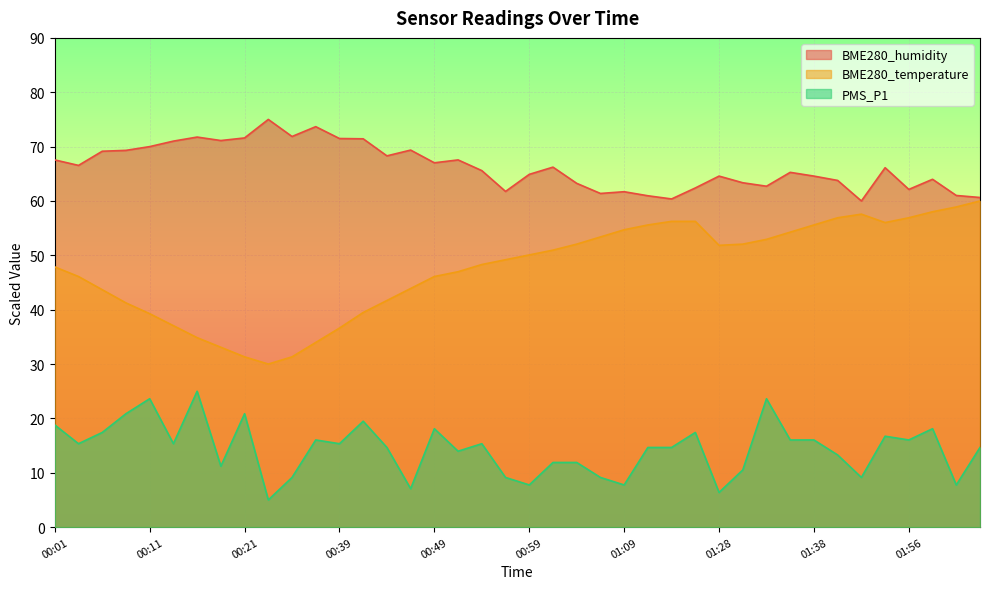

At which category does BME280_humidity reach its first local peak?

00:16